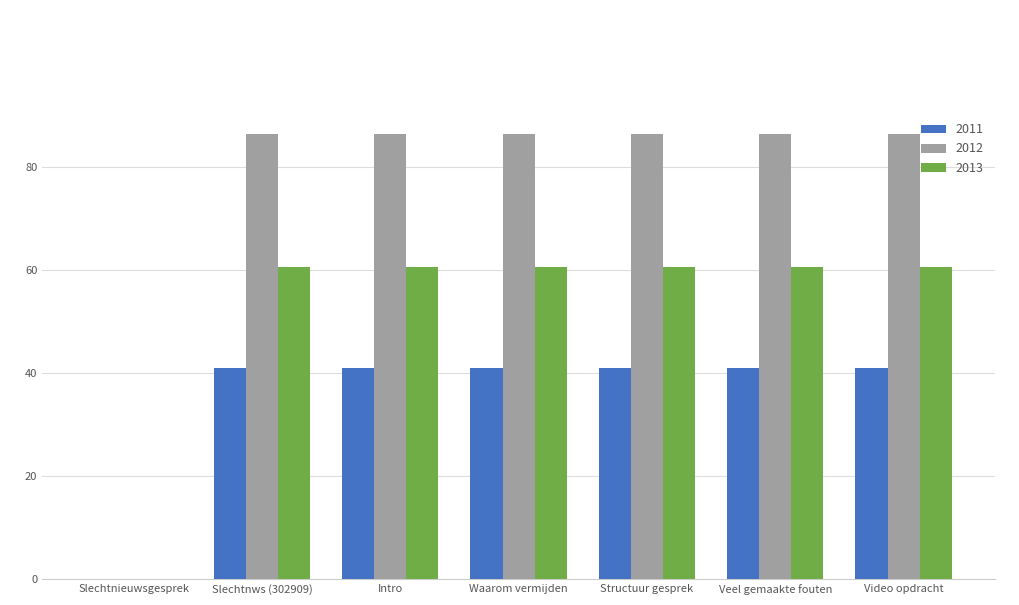

What is the total value across all series at Video opdracht?

187.8